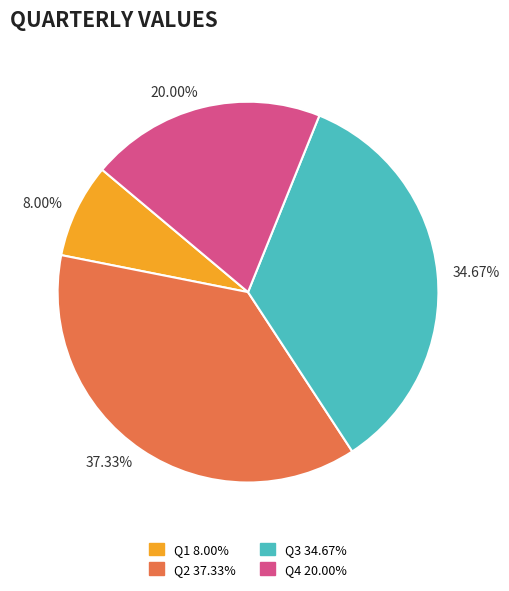

What portion of the pie excludes Q1?

92.0%